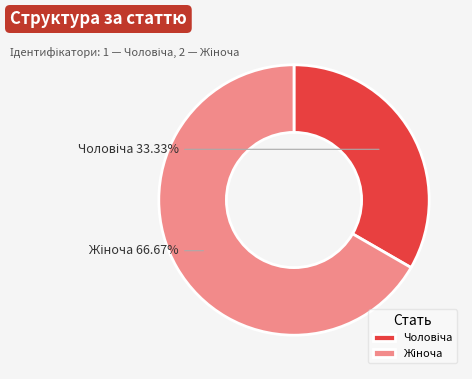

Is there any slice that represents more than half of the pie?

Yes